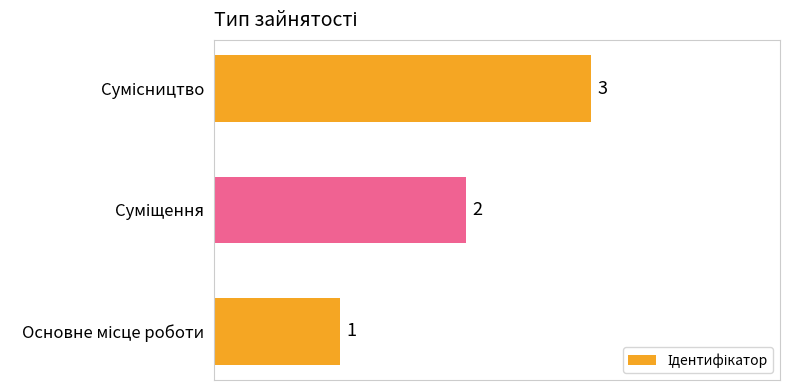

How many values are between 1 and 3?

3